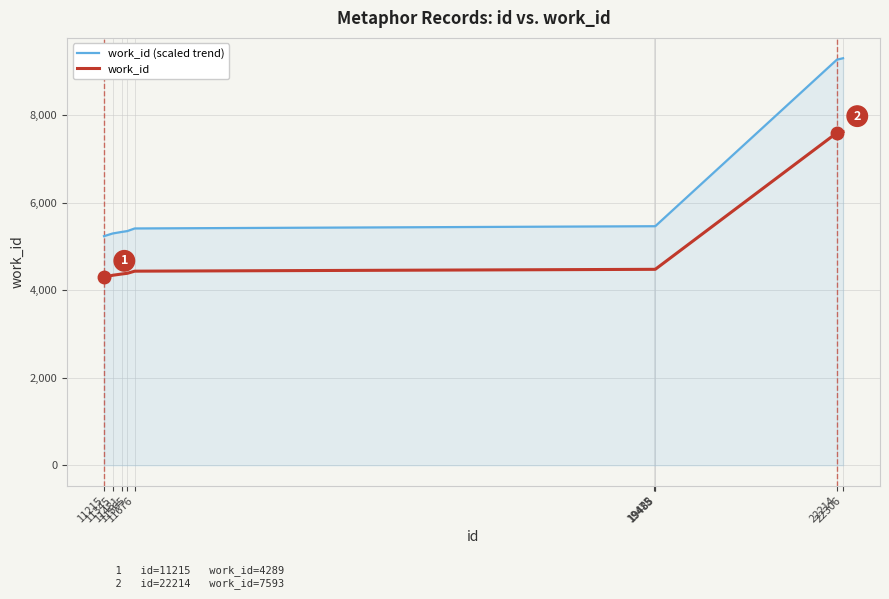

List the series in order of their peak value, highest first.

work_id (scaled trend), work_id